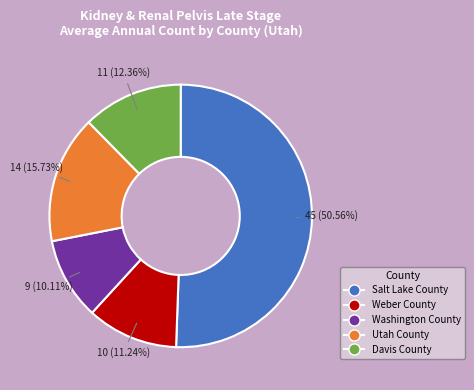

How many segments does this pie chart have?

5